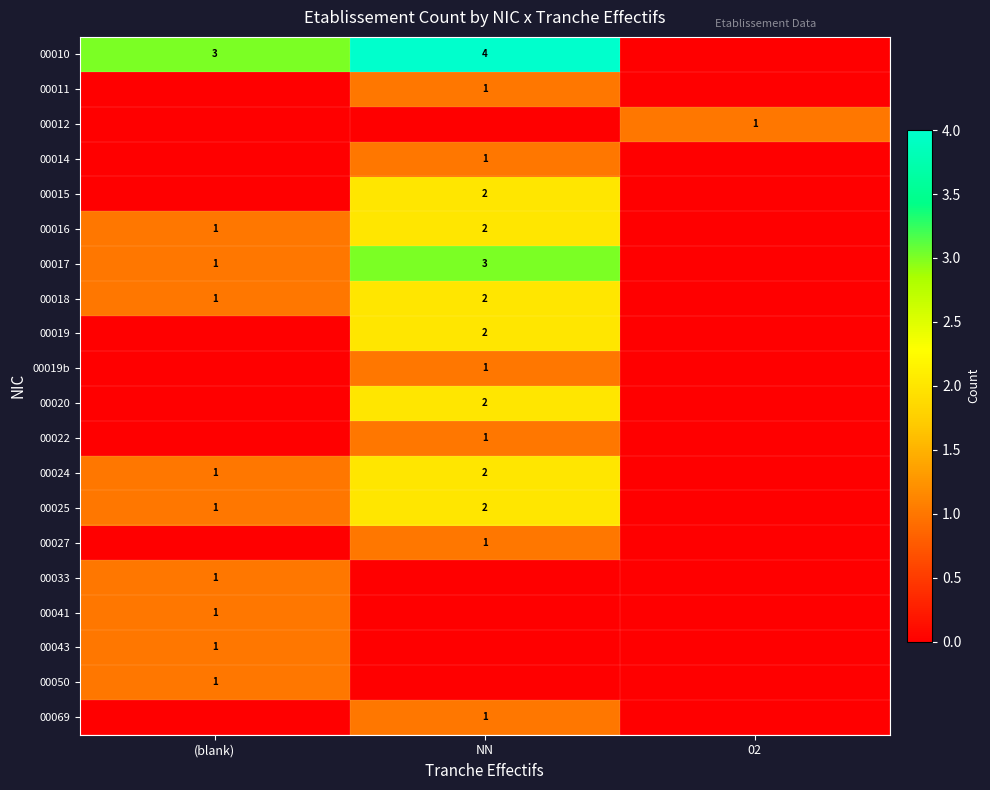

The 00012 series shows 1 at 02. True or false?

True